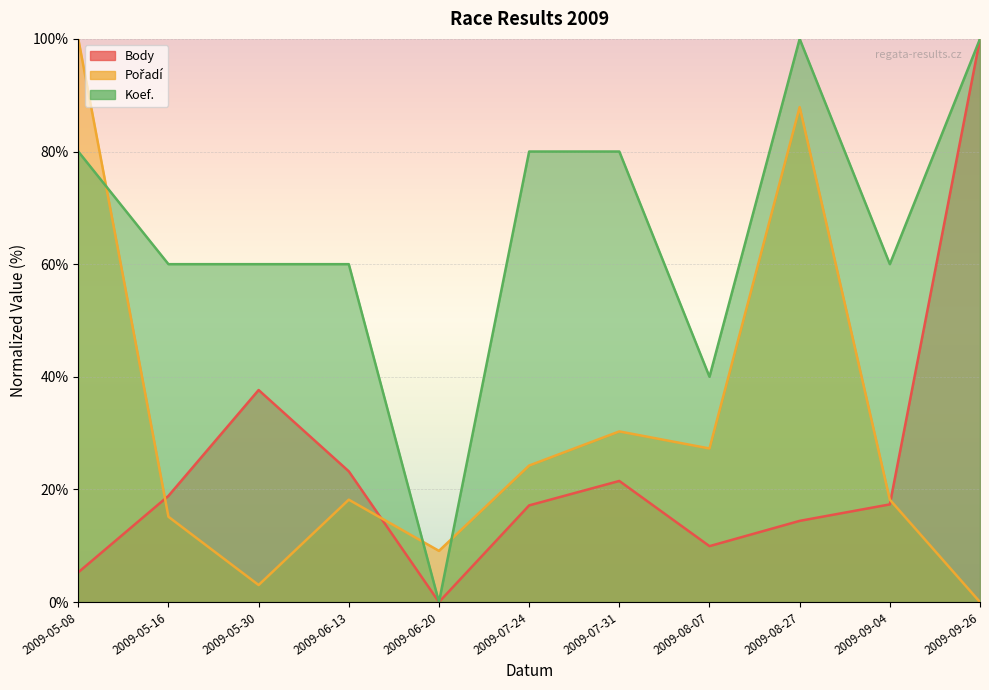

How many positive values does the Pořadí series have?

10